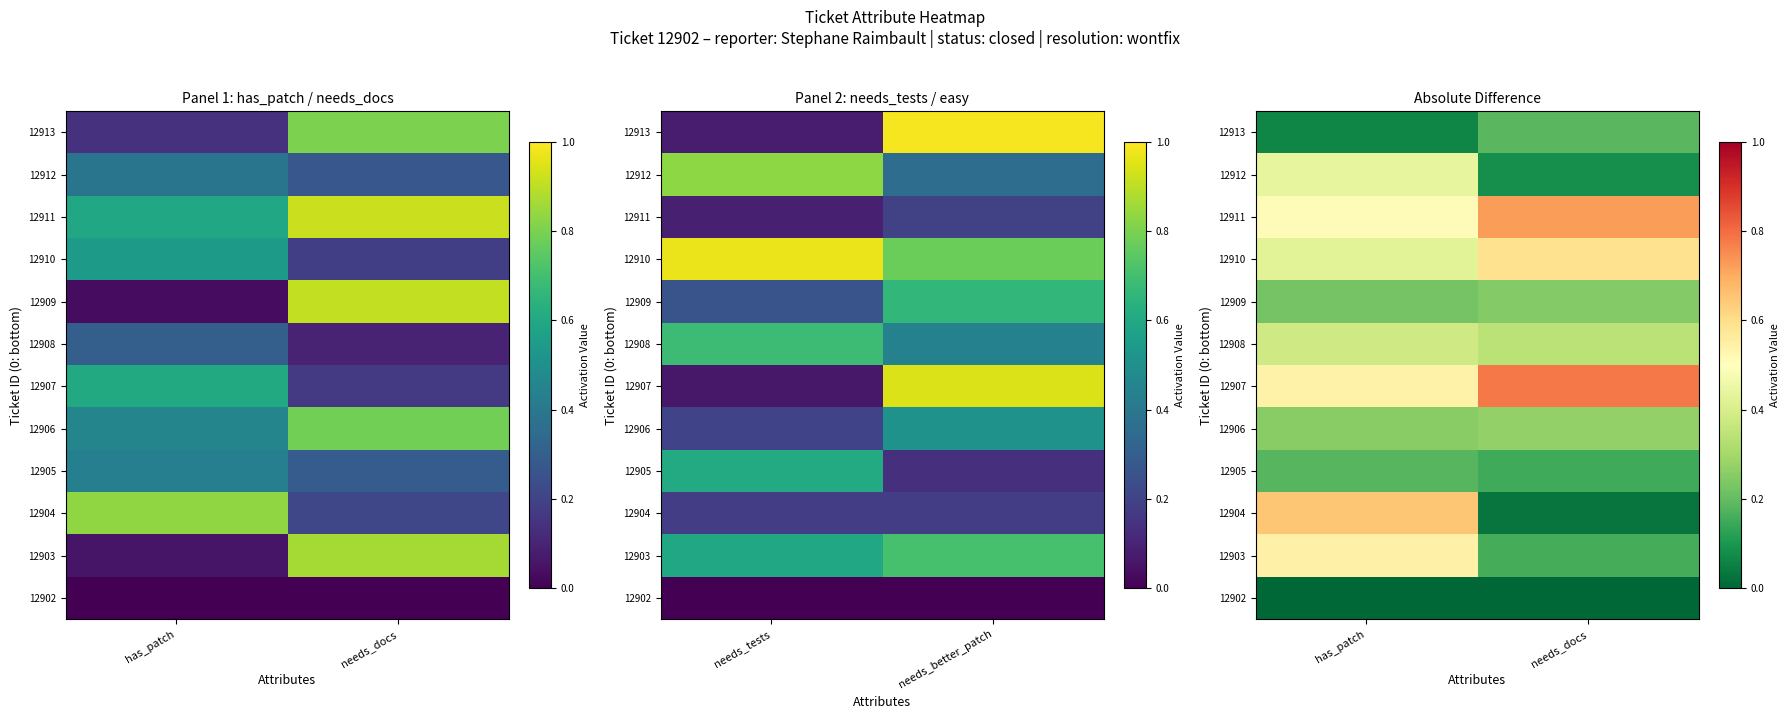

At has_patch, list the series in order from largest to smallest.

12904, 12903, 12907, 12911, 12912, 12910, 12908, 12906, 12909, 12905, 12913, 12902